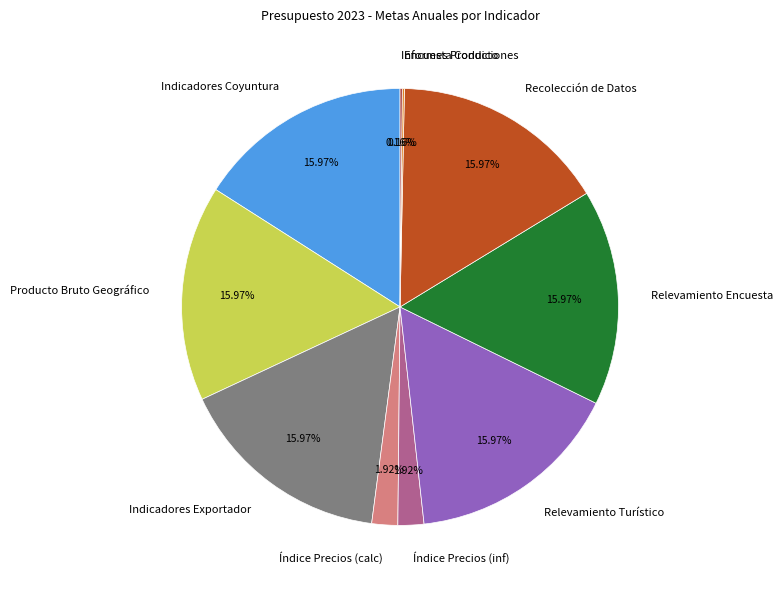

Approximately how many times larger is the value at Indicadores Coyuntura compared to Recolección de Datos?

1.0